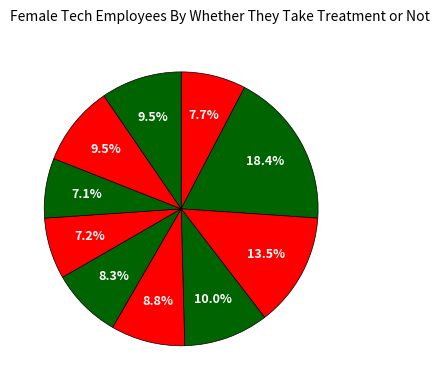

To the nearest percent, what is the average slice percentage?

10%